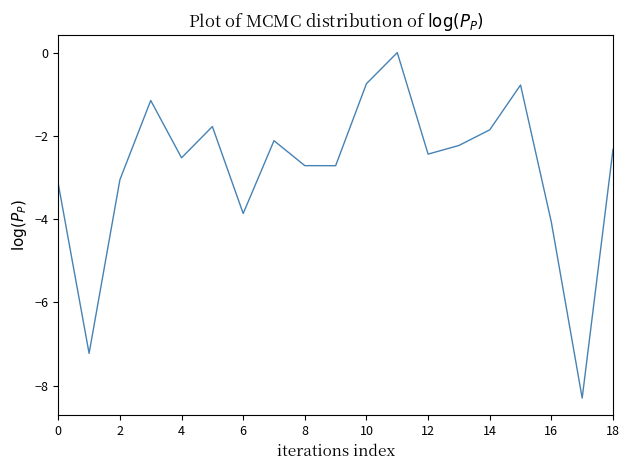

What is the smallest value displayed?

-8.3